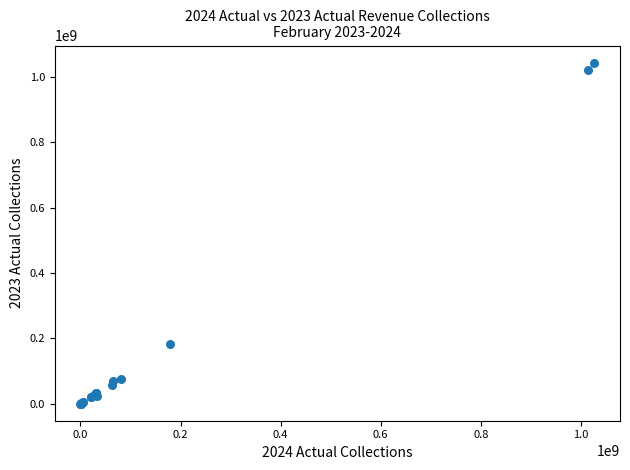

What Y value in the scatter plot is closest to 522098000?

181467000